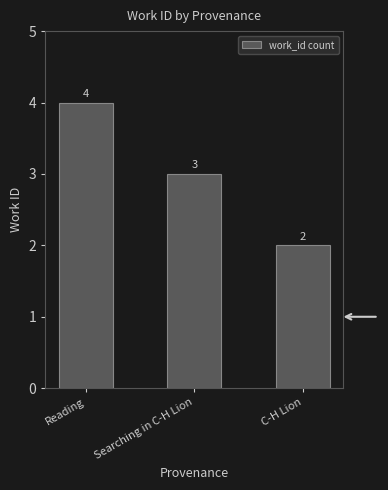

What is the greatest value displayed?

4